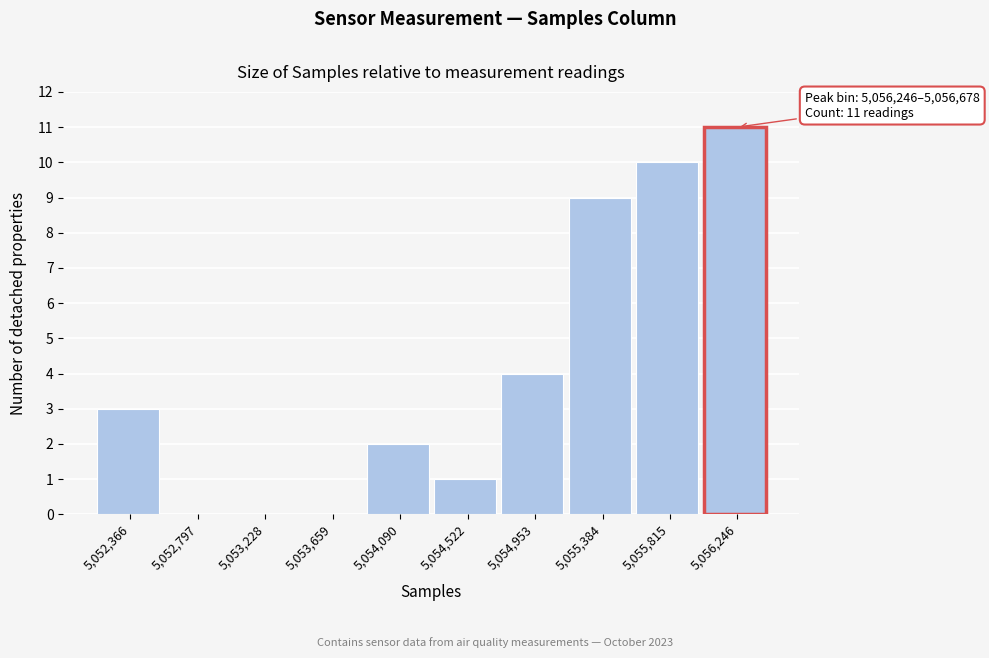

Reading left to right, what are all the values shown in this chart?

5,052,366=3	5,052,797=0	5,053,228=0	5,053,659=0	5,054,090=2	5,054,522=1	5,054,953=4	5,055,384=9	5,055,815=10	5,056,246=11